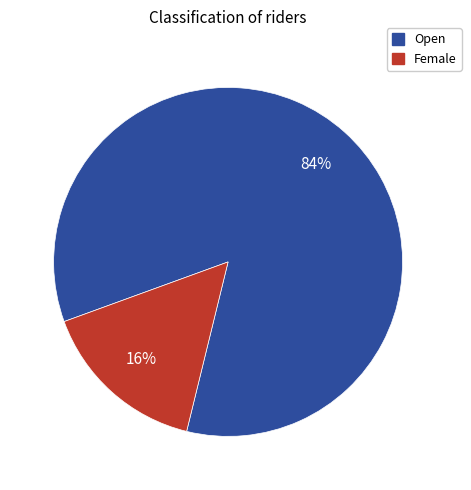

How many slices are in this pie chart?

2